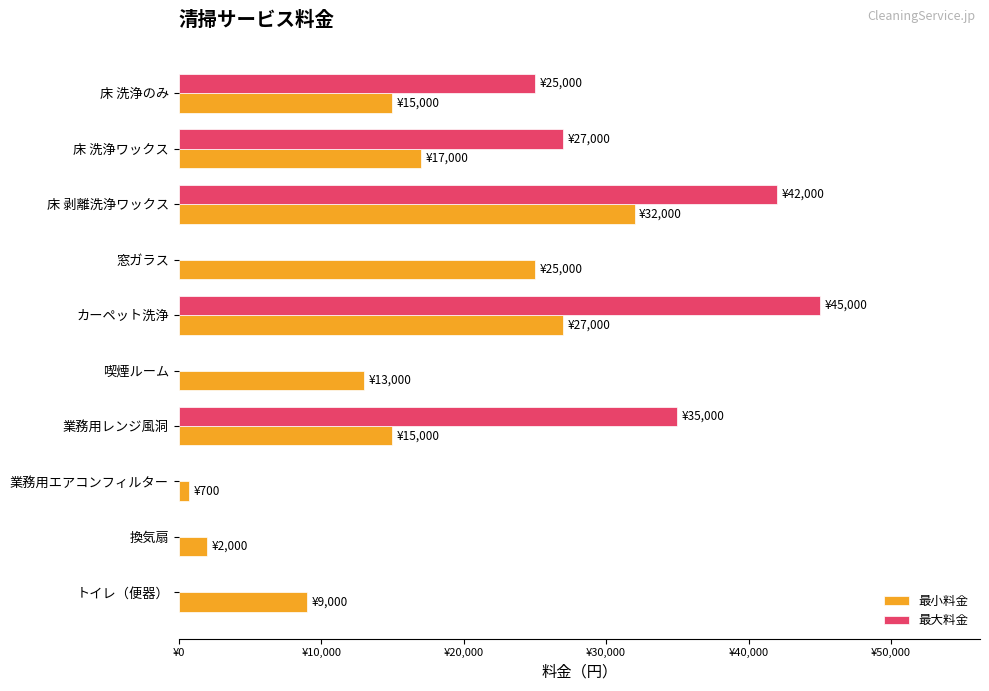

What is the minimum value for 最小料金?

700